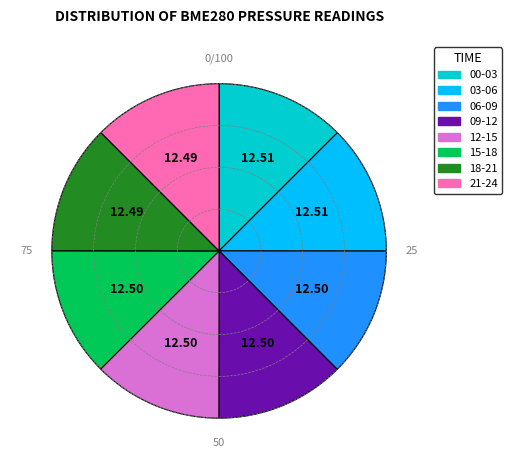

Is there any slice that represents more than half of the pie?

No